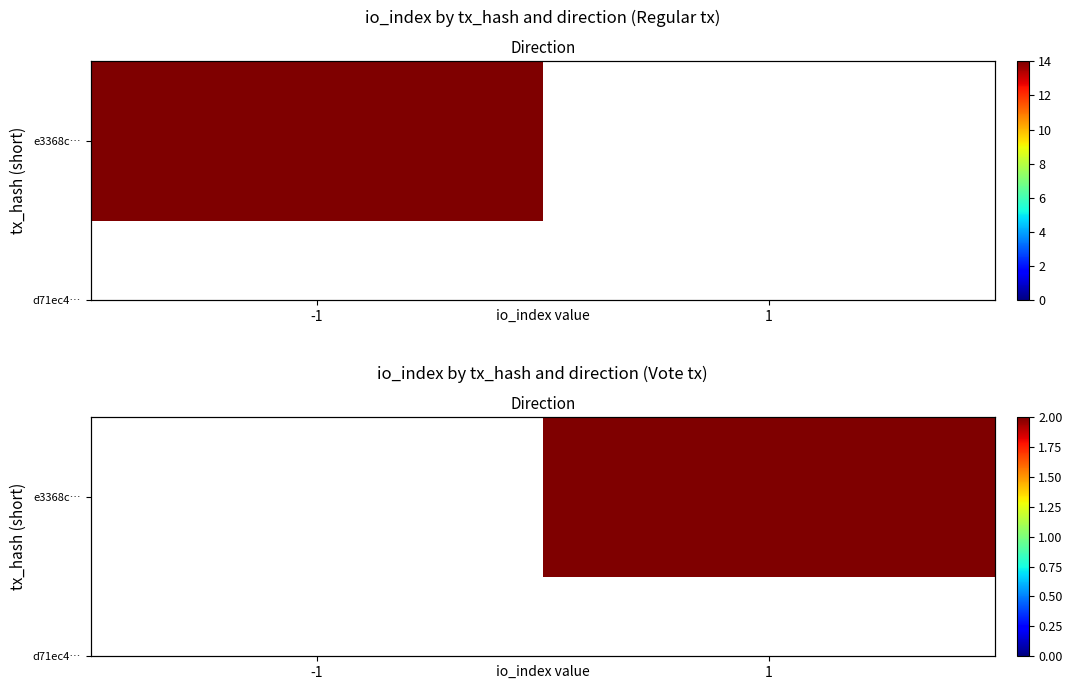

Rank the categories by value from lowest to highest.

-1, 1